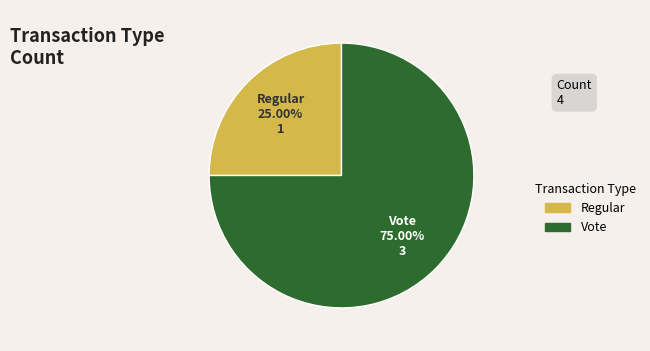

The Vote slice represents 75% of the pie. True or false?

True